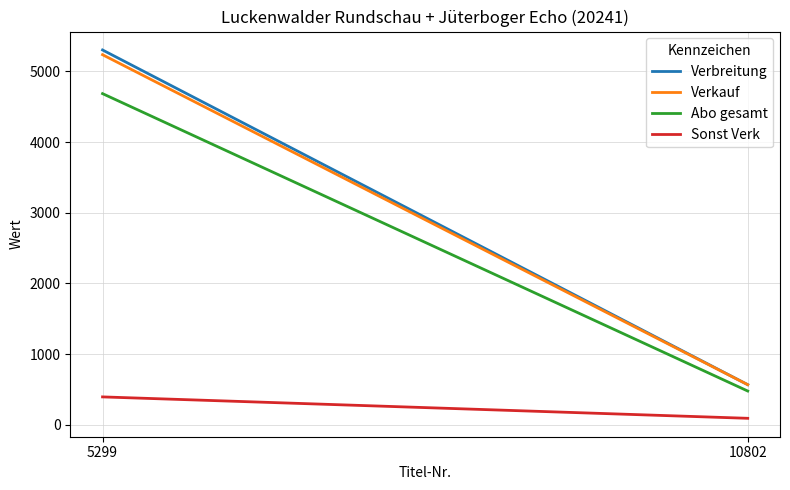

What is the approximate value of Abo gesamt at 5299, to the nearest 50?

4700